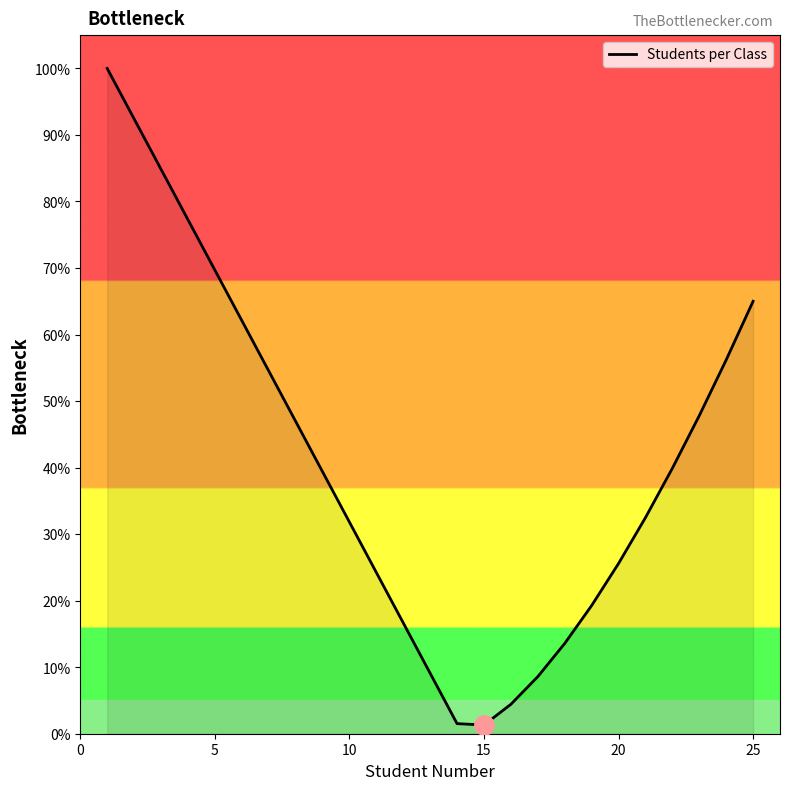

What is the greatest value displayed?

100.0